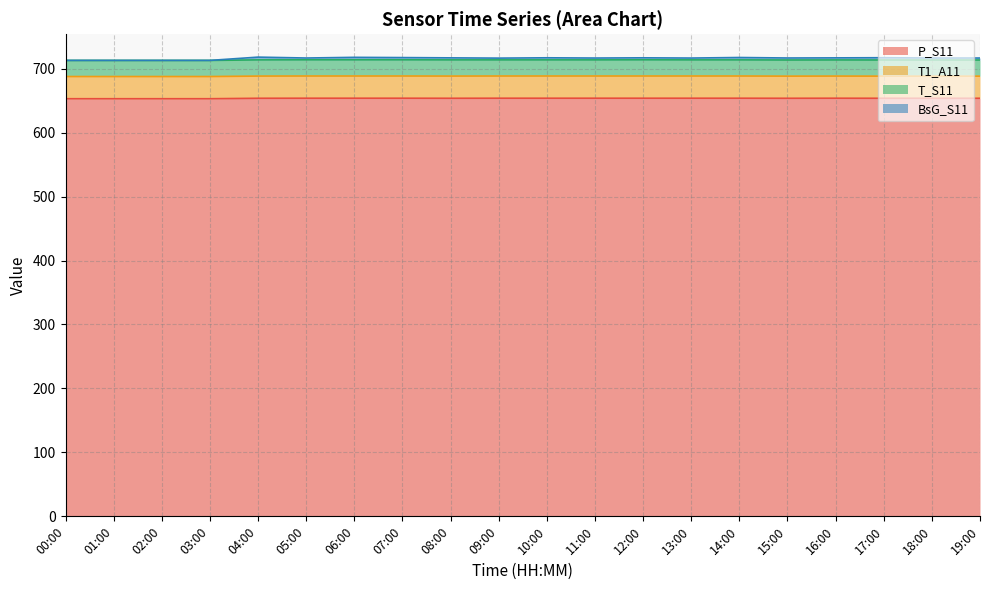

Is it true that P_S11 equals 1099.3 at 14:00?

False